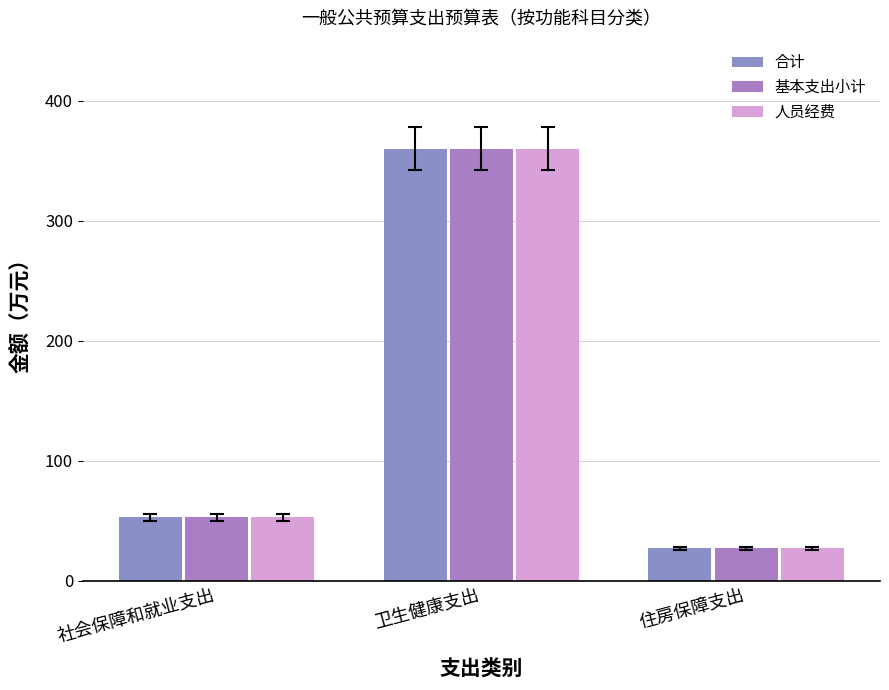

What is the value of the 基本支出小计 bar at the 3rd from the left?

27.0